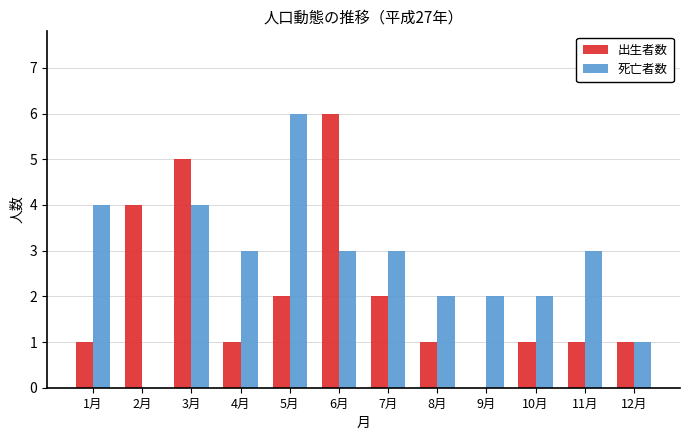

Is the value of 出生者数 at 6月 greater than the value of 死亡者数 at 12月?

Yes